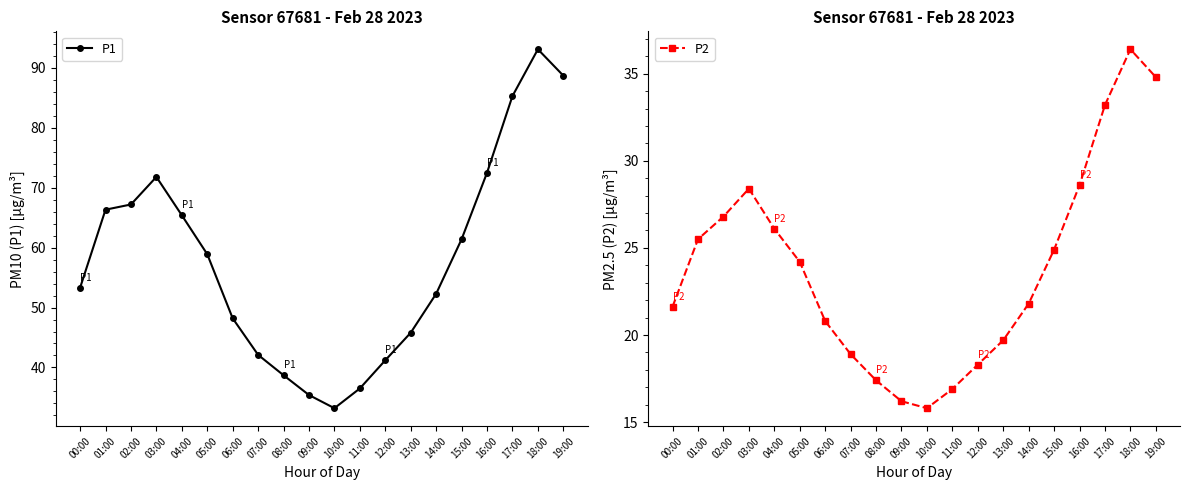

How many lines are shown in the chart?

2